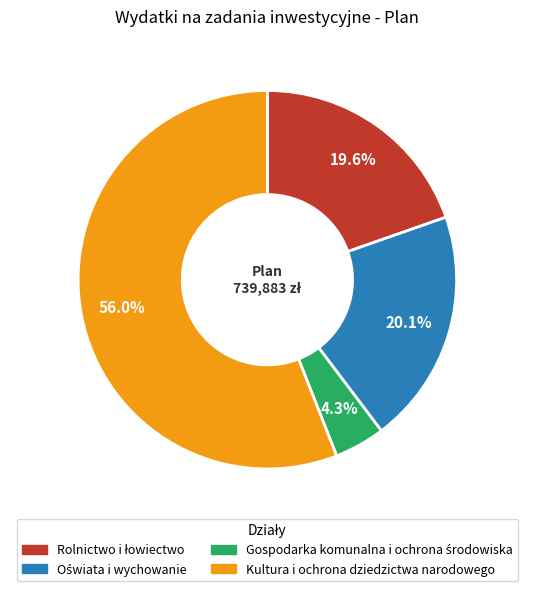

What percentage is NOT represented by Kultura i ochrona dziedzictwa narodowego?

44.0%